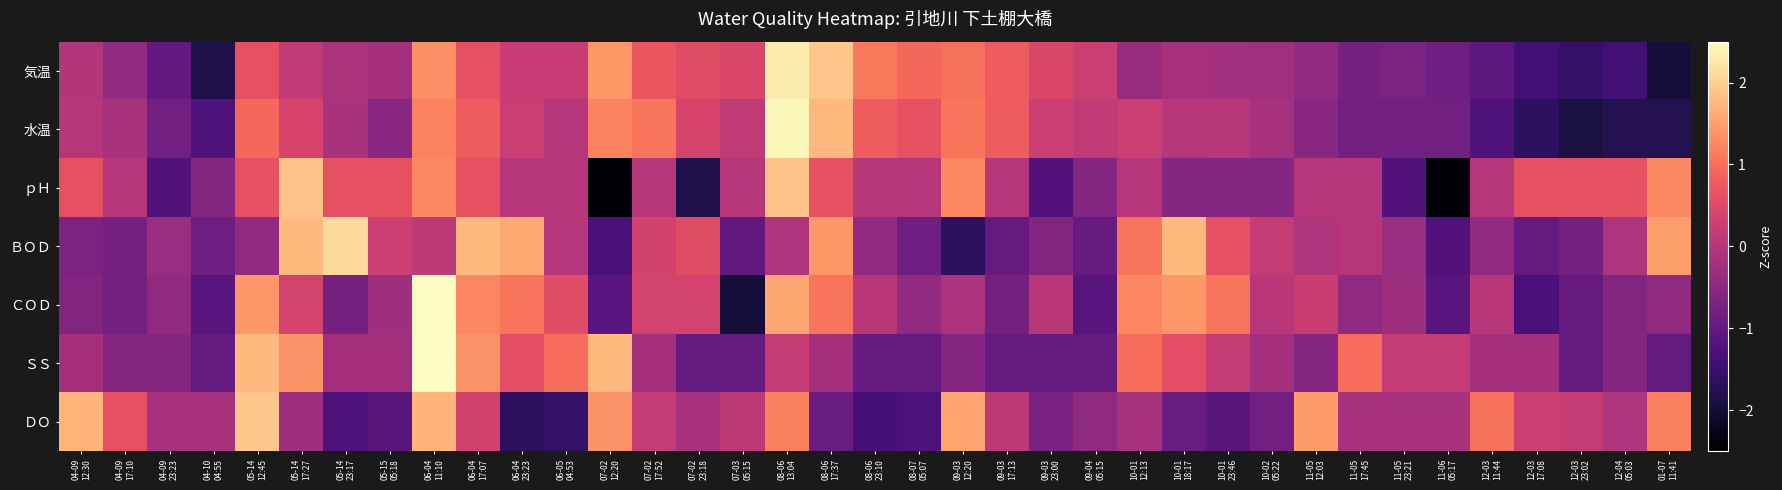

At how many categories does at least one series exceed 0?

35